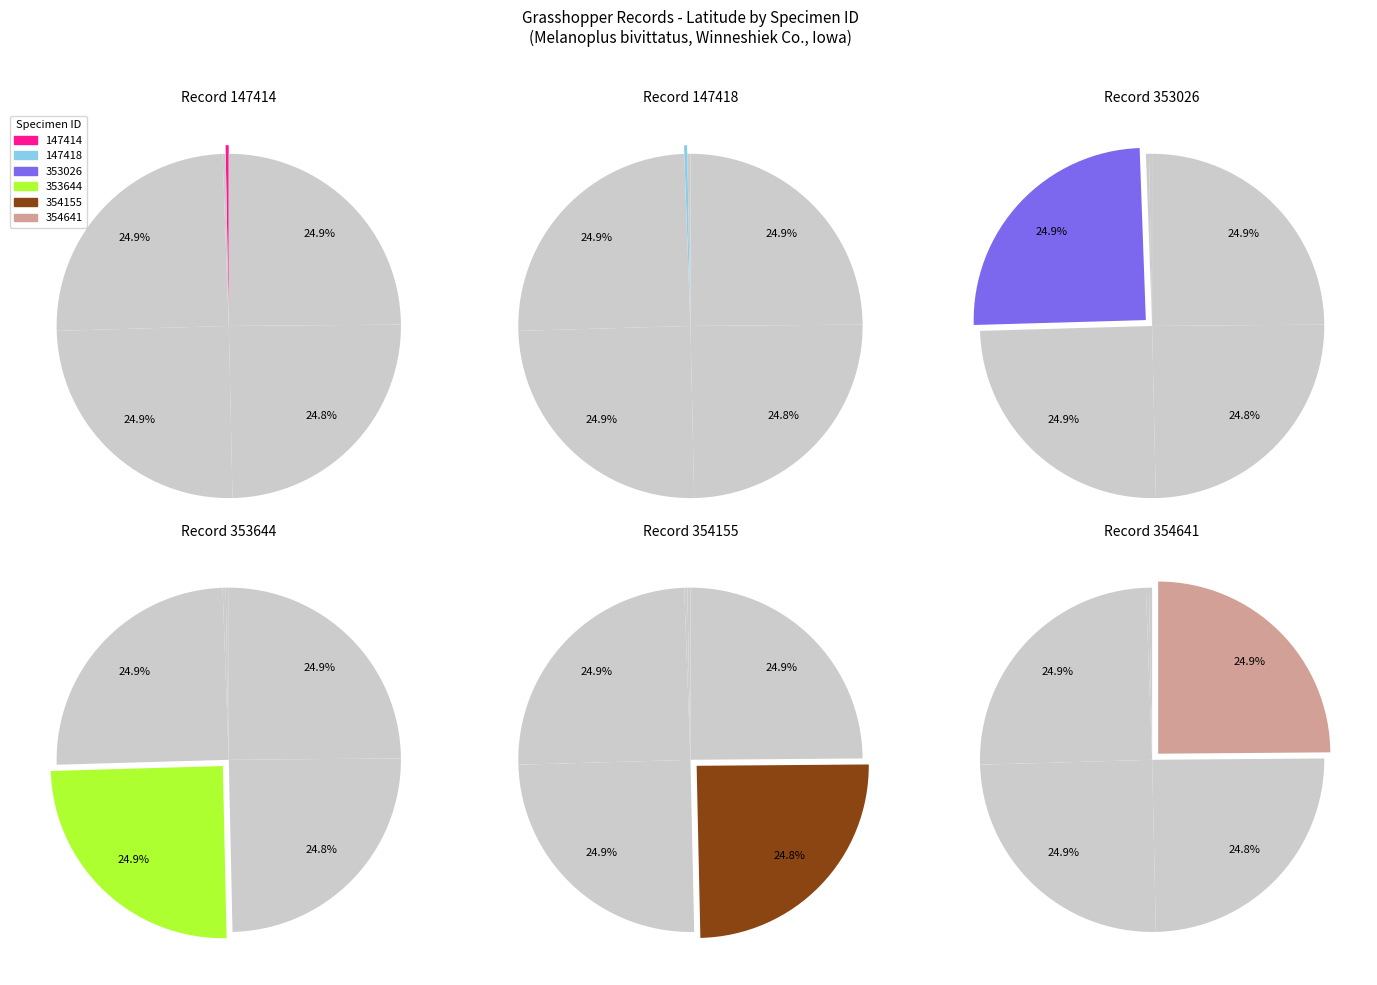

Combined, do 354641 and 147414 account for over 50%?

No